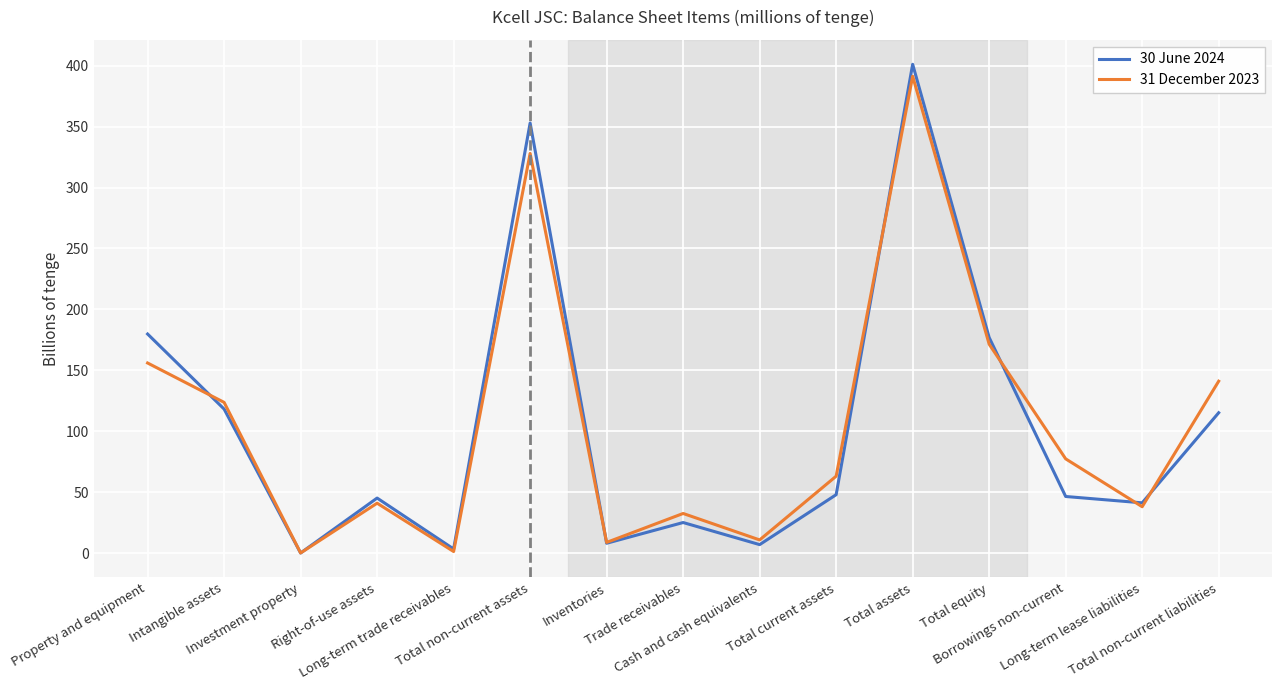

What is the highest value of the 30 June 2024 series?

401.0